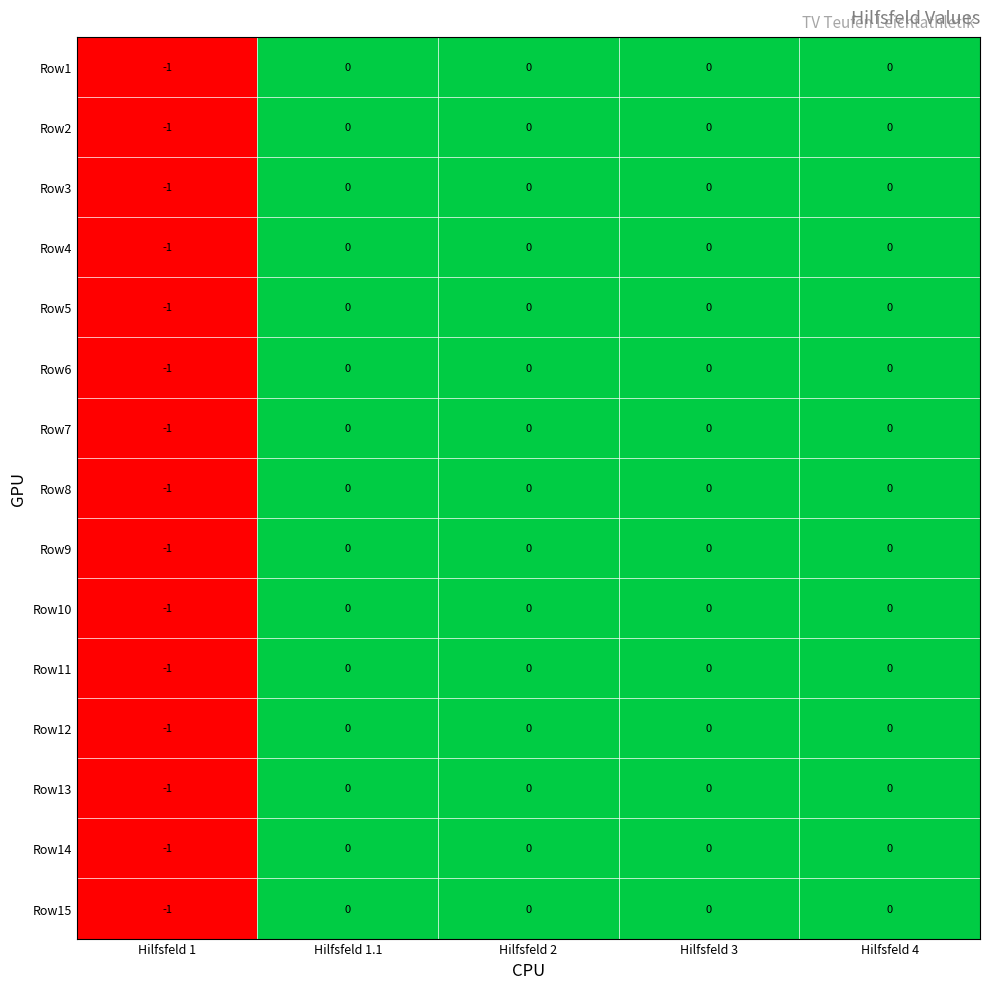

Is it true that Row6 equals -1 at Hilfsfeld 1?

True